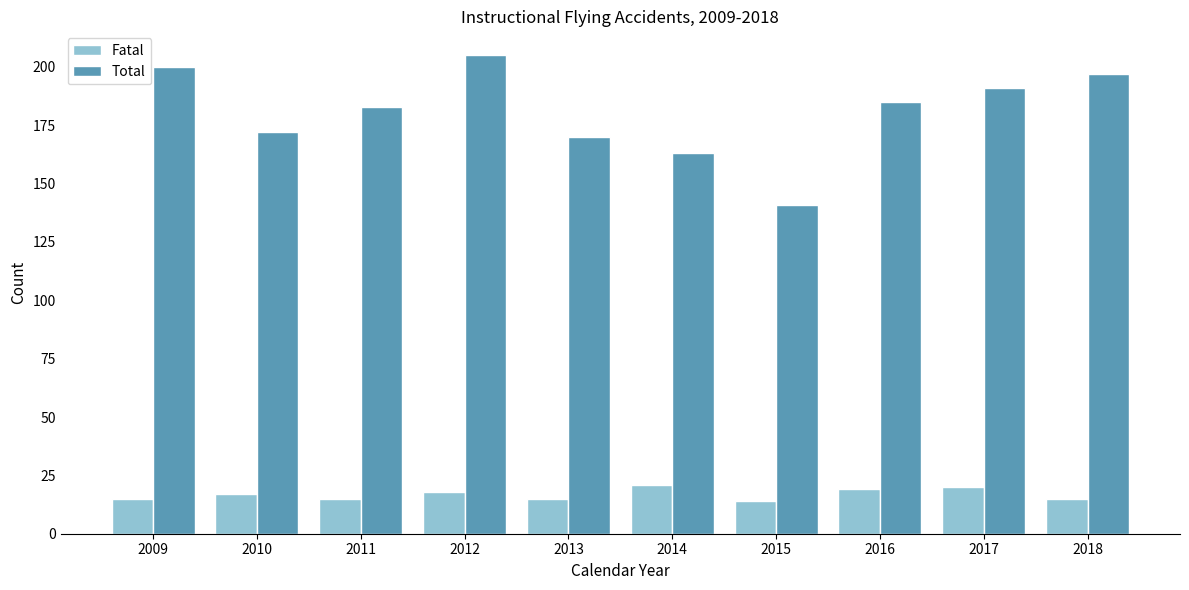

How many series are shown in this chart?

2